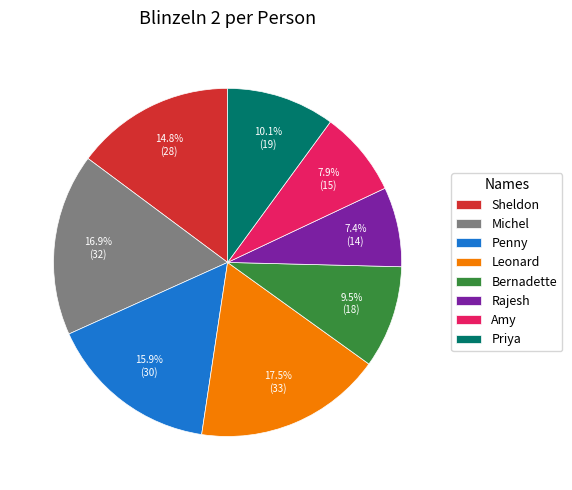

To the nearest percent, what portion does Penny represent?

16%